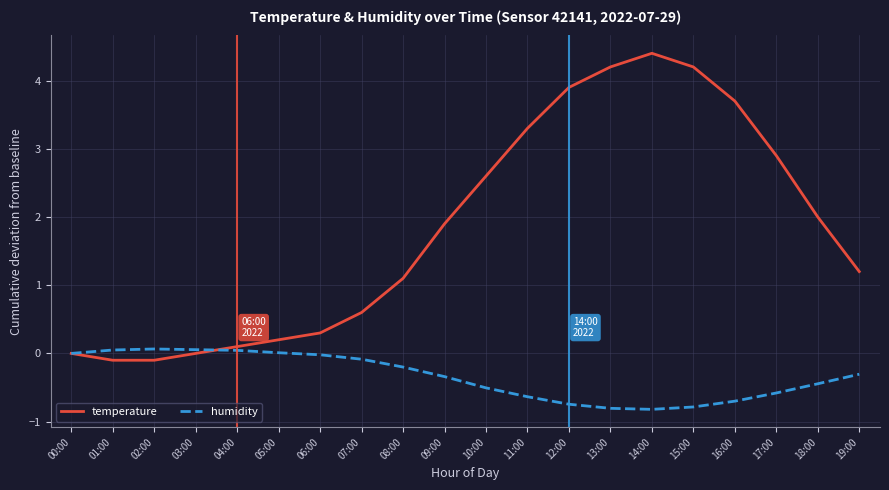

Is this an area chart (filled region under the line)?

No